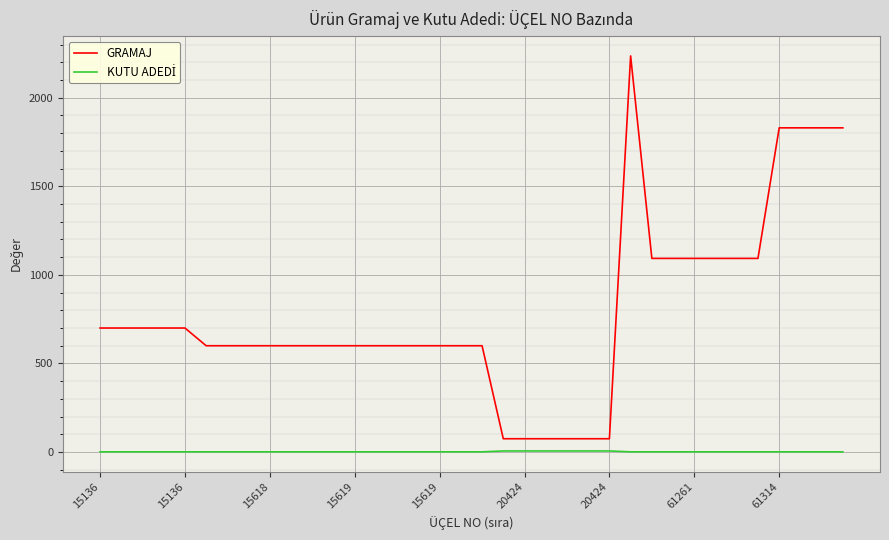

What is the average value of the KUTU ADEDİ series?

2